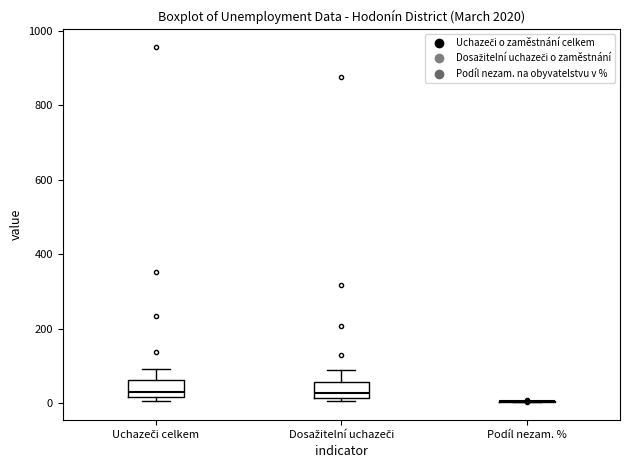

Reading left to right, transcribe this box plot: for each box, give where its median line is, the range the box spans, and where its two whiskers end, as read against the y-axis. The values are not printed on the chart, so give them approximately, as read against the axis.

Uchazeči celkem: median 20 (just above the box's lower edge), box 20 to 60, whiskers 0 to 100
Dosažitelní uchazeči: median 20 (just above the box's lower edge), box 20 to 60, whiskers 0 to 80
Podíl nezam. %: box collapsed to a line at 0, whiskers 0 to 0